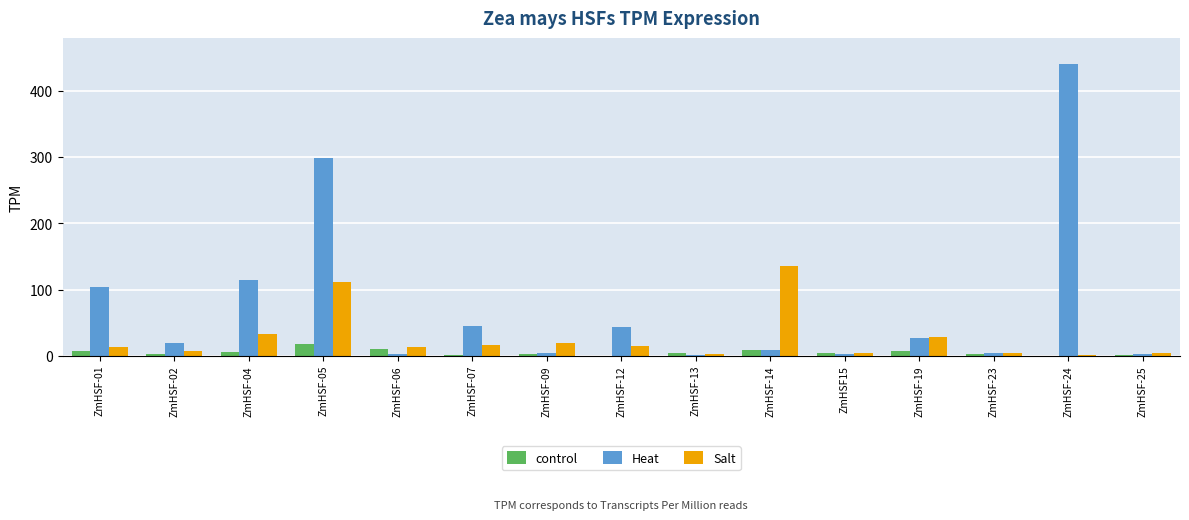

Is it true that Salt equals 0.4 at ZmHSF-24?

True